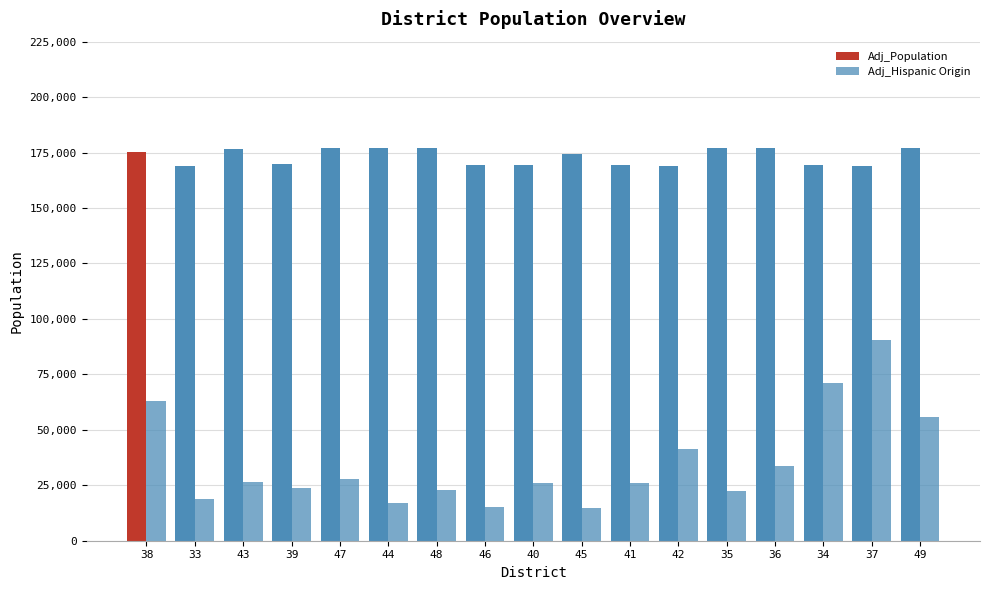

How many data points in Adj_Hispanic Origin are less than 26219?

8